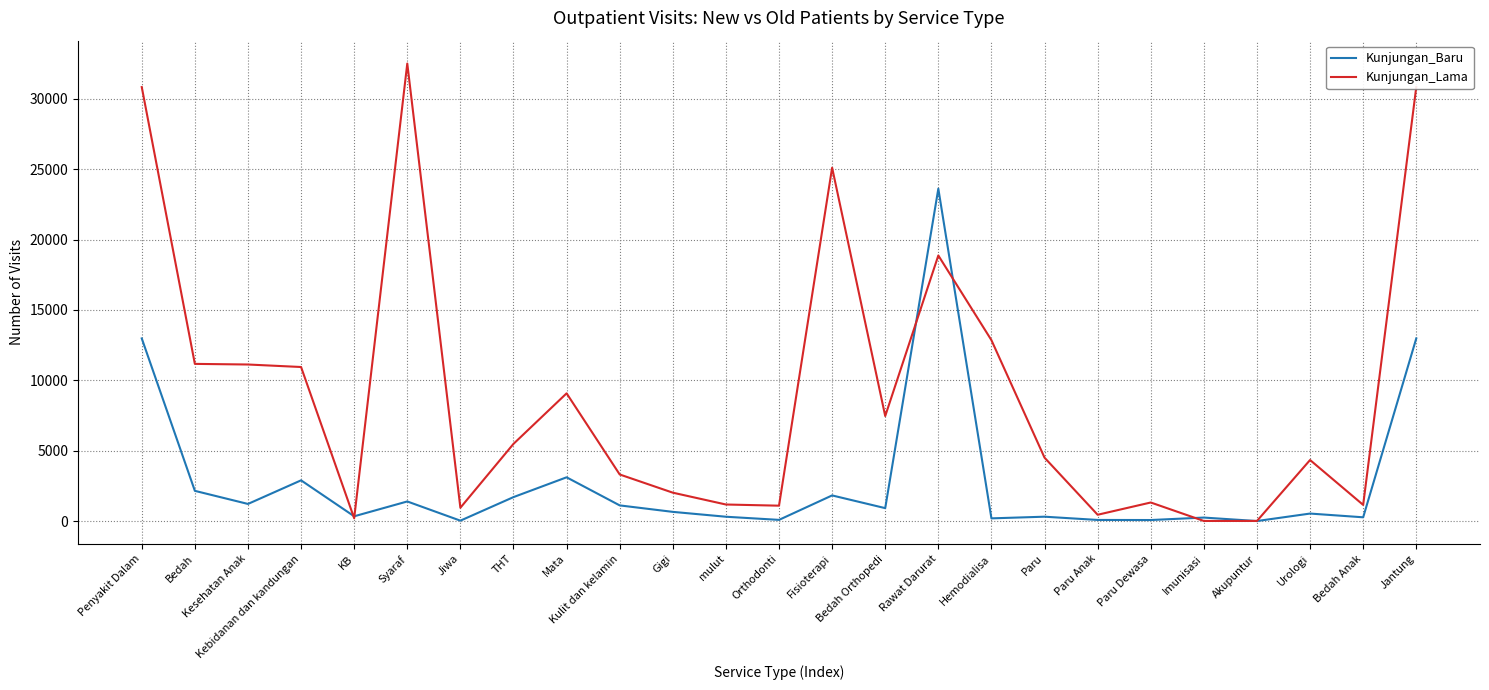

What is the difference between the highest and lowest values at Kebidanan dan kandungan?

8052